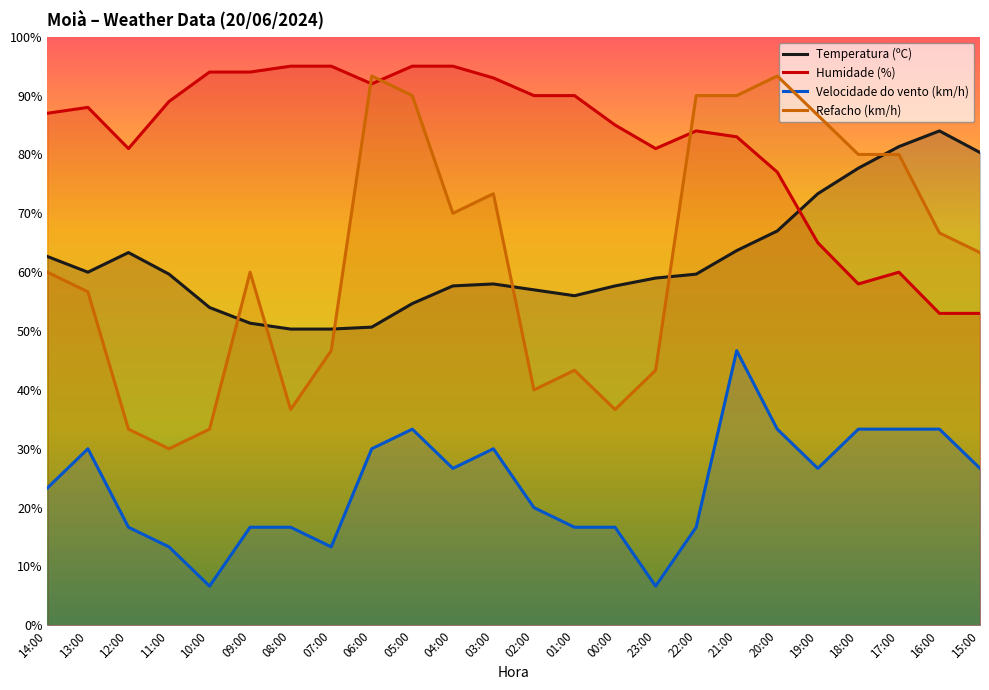

Reading right to left, list all the values displayed in this chart.

Temperatura (ºC): 15:00=80.3	16:00=84.0	17:00=81.3	18:00=77.7	19:00=73.3	20:00=67.0	21:00=63.7	22:00=59.7	23:00=59.0	00:00=57.7	01:00=56.0	02:00=57.0	03:00=58.0	04:00=57.7	05:00=54.7	06:00=50.7	07:00=50.3	08:00=50.3	09:00=51.3	10:00=54.0	11:00=59.7	12:00=63.3	13:00=60.0	14:00=62.7
Humidade (%): 15:00=53.0	16:00=53.0	17:00=60.0	18:00=58.0	19:00=65.0	20:00=77.0	21:00=83.0	22:00=84.0	23:00=81.0	00:00=85.0	01:00=90.0	02:00=90.0	03:00=93.0	04:00=95.0	05:00=95.0	06:00=92.0	07:00=95.0	08:00=95.0	09:00=94.0	10:00=94.0	11:00=89.0	12:00=81.0	13:00=88.0	14:00=87.0
Velocidade do vento (km/h): 15:00=26.7	16:00=33.3	17:00=33.3	18:00=33.3	19:00=26.7	20:00=33.3	21:00=46.7	22:00=16.7	23:00=6.7	00:00=16.7	01:00=16.7	02:00=20.0	03:00=30.0	04:00=26.7	05:00=33.3	06:00=30.0	07:00=13.3	08:00=16.7	09:00=16.7	10:00=6.7	11:00=13.3	12:00=16.7	13:00=30.0	14:00=23.3
Refacho (km/h): 15:00=63.3	16:00=66.7	17:00=80.0	18:00=80.0	19:00=86.7	20:00=93.3	21:00=90.0	22:00=90.0	23:00=43.3	00:00=36.7	01:00=43.3	02:00=40.0	03:00=73.3	04:00=70.0	05:00=90.0	06:00=93.3	07:00=46.7	08:00=36.7	09:00=60.0	10:00=33.3	11:00=30.0	12:00=33.3	13:00=56.7	14:00=60.0